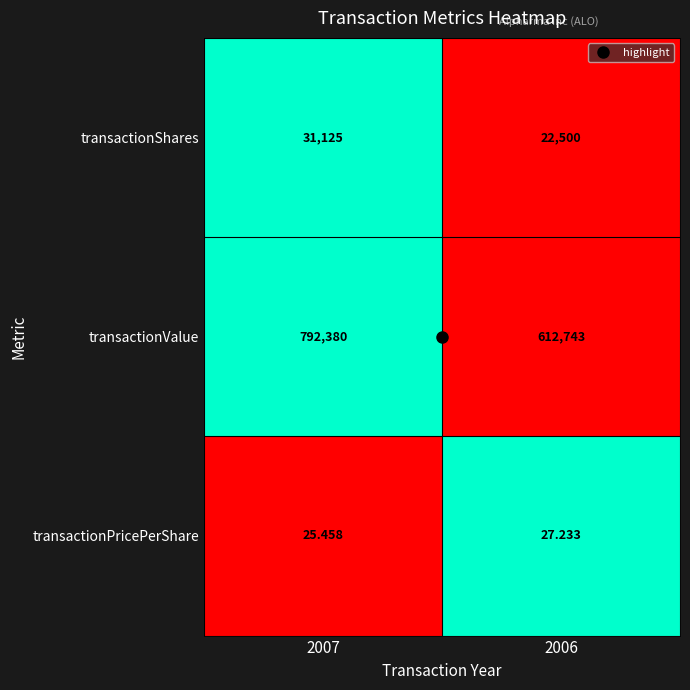

Rank the series by their maximum value, from highest to lowest.

transactionValue, transactionShares, transactionPricePerShare